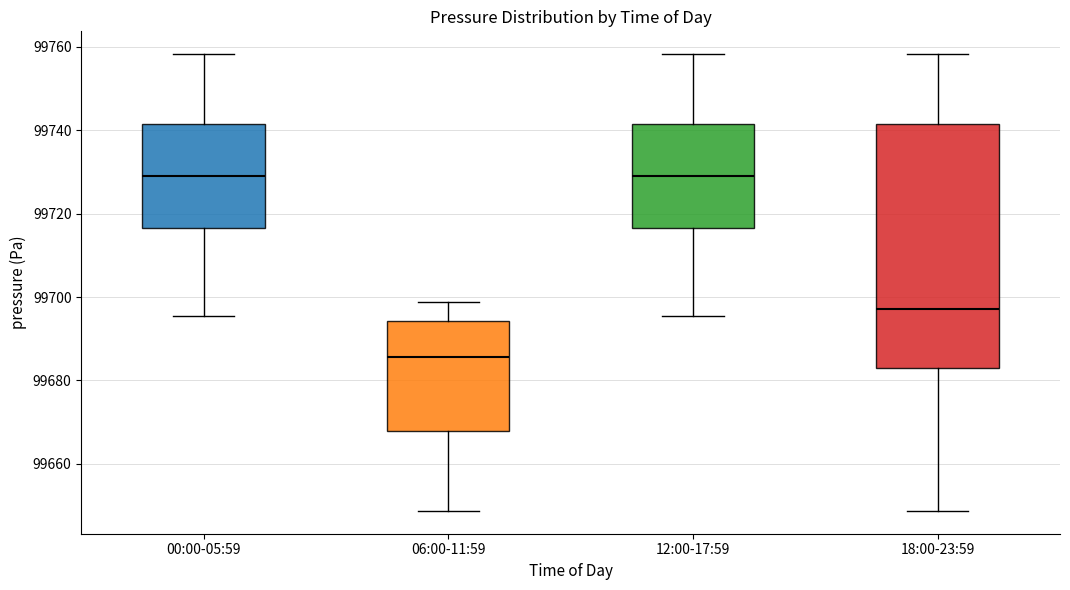

Reading left to right, transcribe this box plot: for each box, give where its median line is, the range the box spans, and where its two whiskers end, as read against the y-axis. The values are not printed on the chart, so give them approximately, as read against the axis.

00:00-05:59: median 99730, box 99716 to 99742, whiskers 99696 to 99758
06:00-11:59: median 99686, box 99668 to 99694, whiskers 99648 to 99698
12:00-17:59: median 99730, box 99716 to 99742, whiskers 99696 to 99758
18:00-23:59: median 99698, box 99682 to 99742, whiskers 99648 to 99758